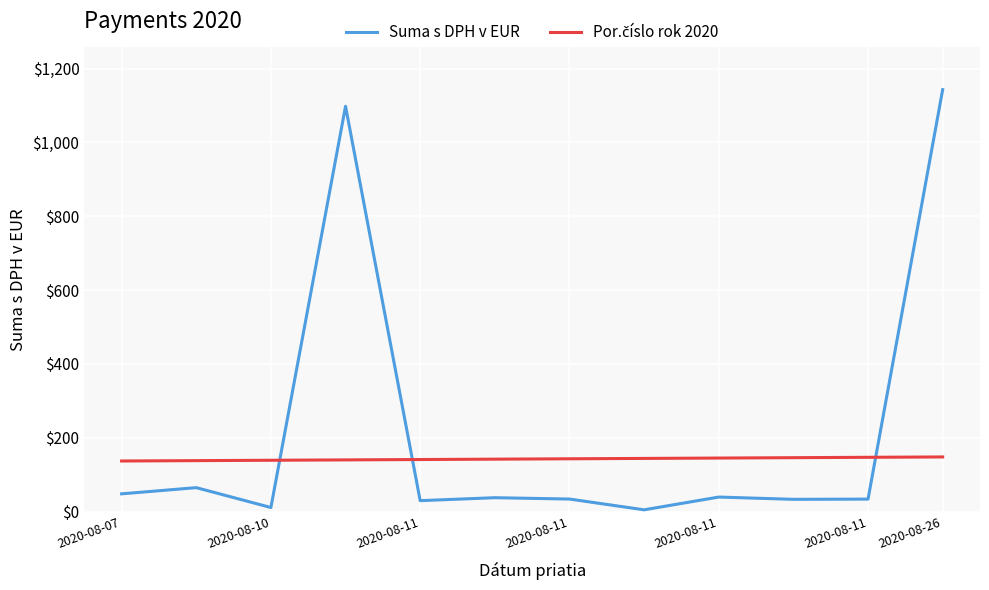

Which series has the largest total across all categories?

Suma s DPH v EUR